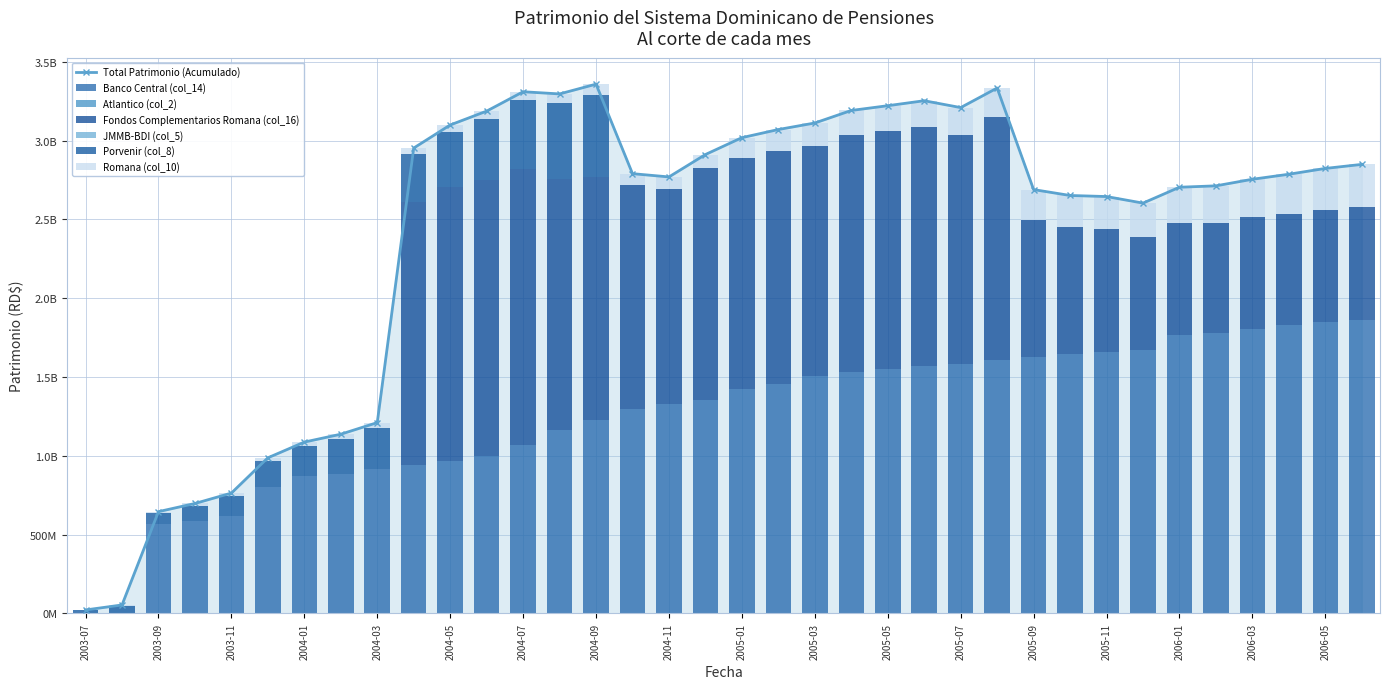

At which category is the sum across all series the highest?

2004-09